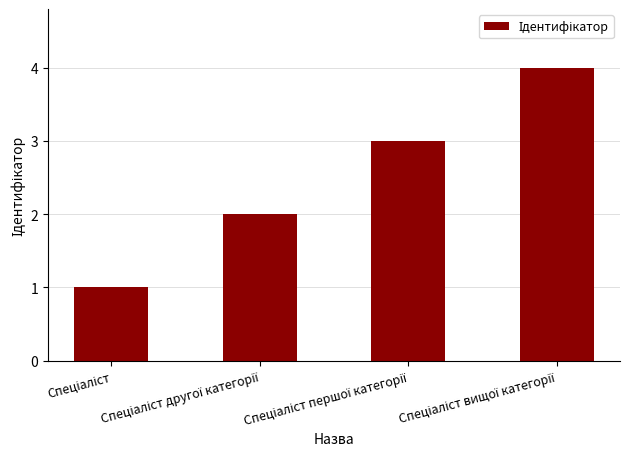

What is the difference between the maximum and minimum values?

3